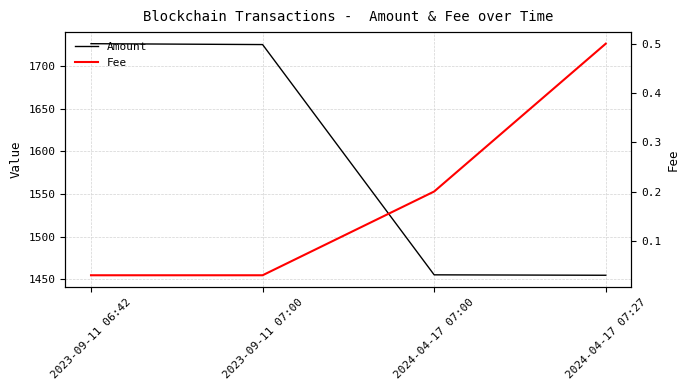

Is it true that Amount equals 2283.0 at 2024-04-17 07:00?

False